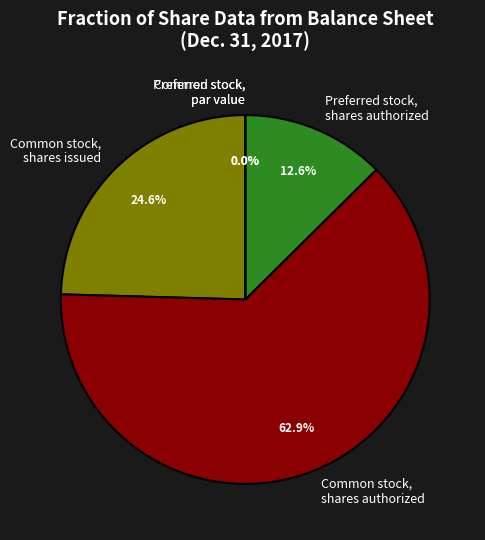

To the nearest percent, what is the difference between the Common stock, shares authorized and Common stock, shares issued slice percentages?

38%